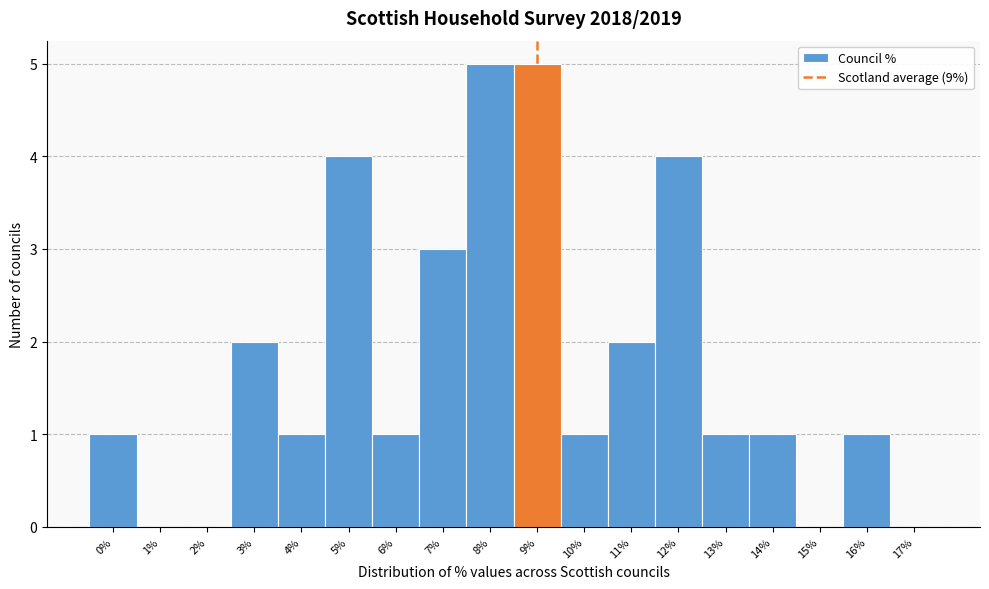

How tall is the bar that spans 9.5 to 10.5 on the x-axis? The values are not printed on the chart, so give them approximately, as read against the axis.

1